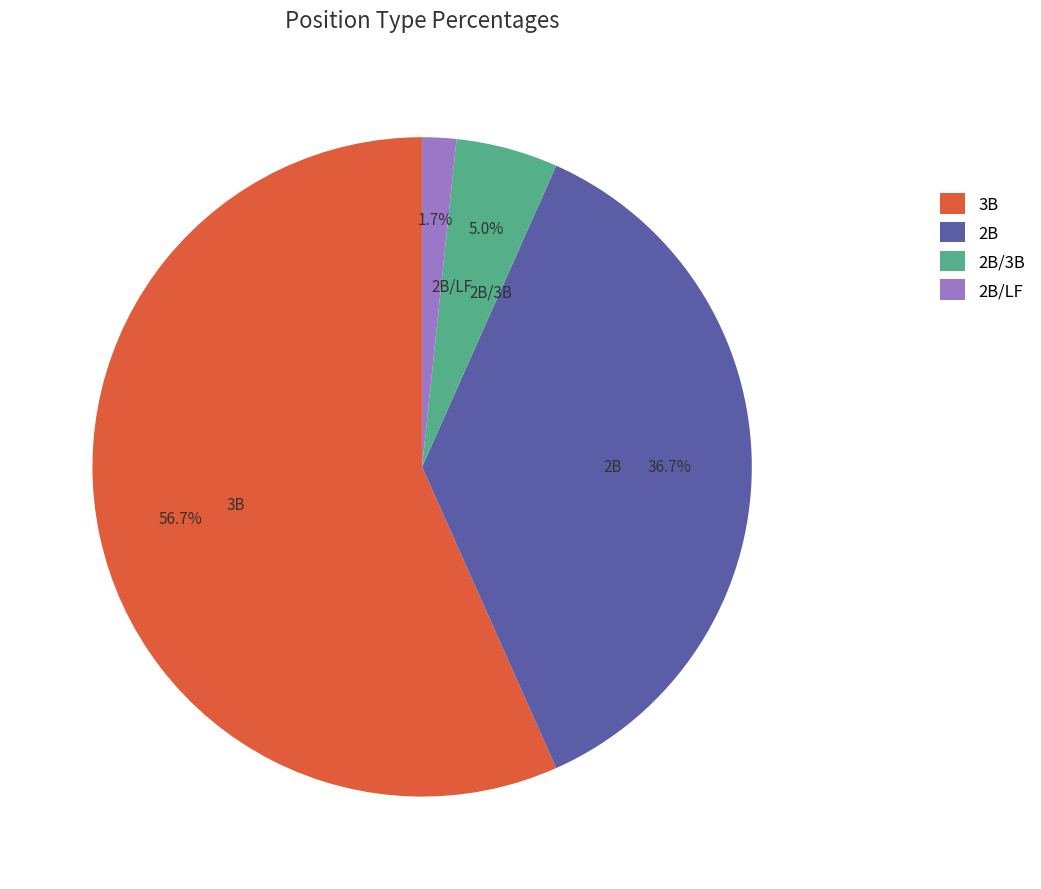

Does 2B/LF represent more than half of the total?

No